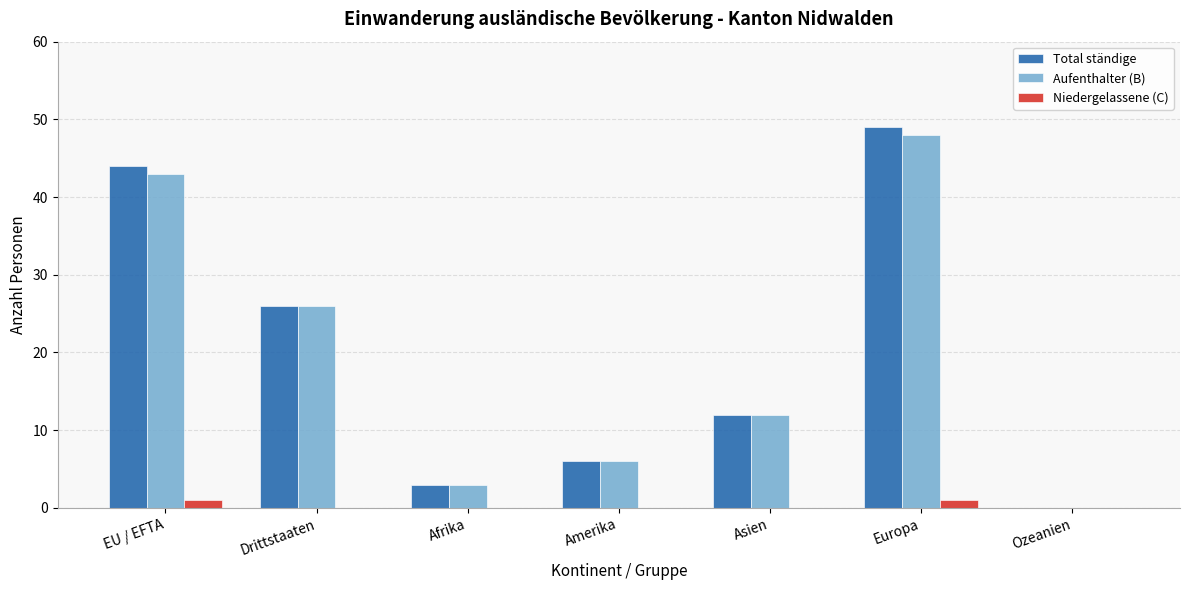

Which series changed the most between Amerika and Europa?

Total ständige